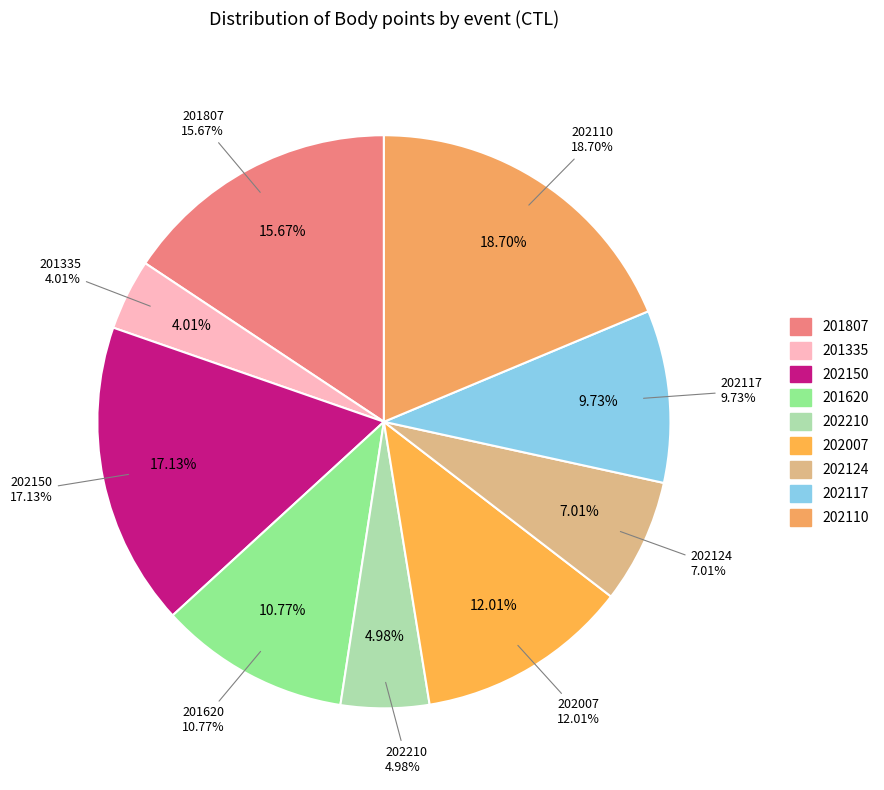

To the nearest percent, what is the difference between the largest and smallest slice percentages?

15%